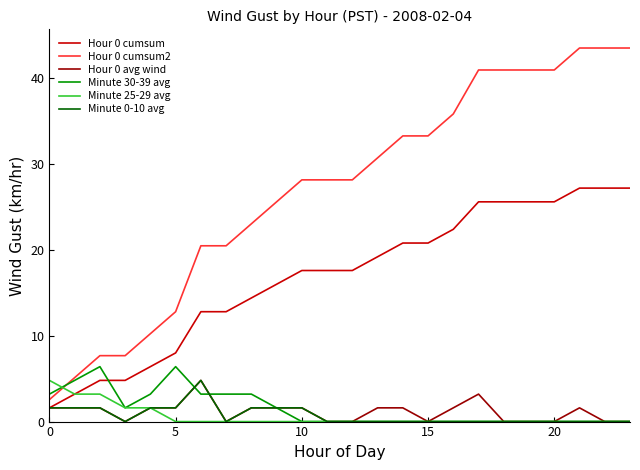

What is the highest value of the Minute 0-10 avg series?

4.8